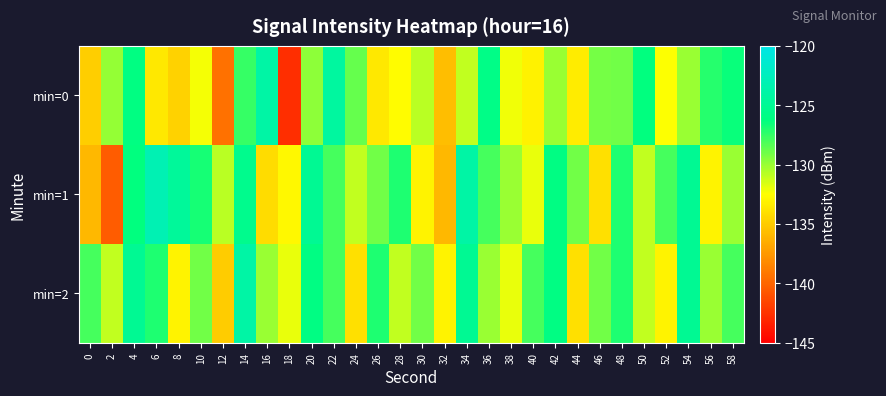

What is the total value across all series at 12?

-405.2